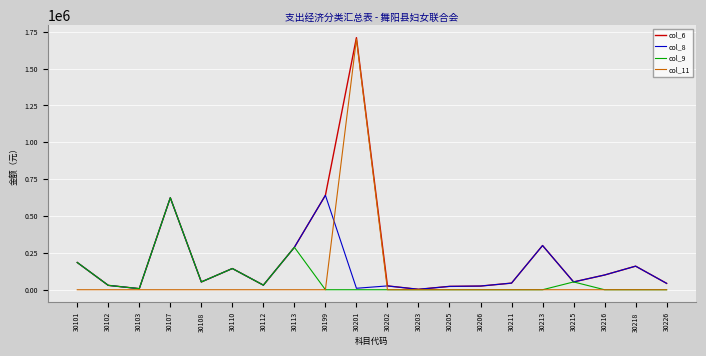

At which category is the sum across all series the highest?

30201